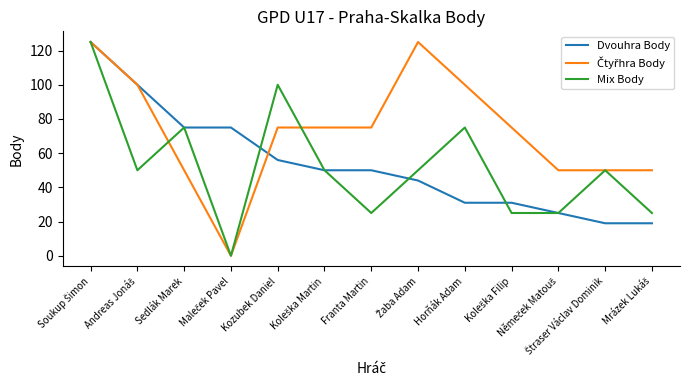

What is the sum of all Dvouhra Body values?

700